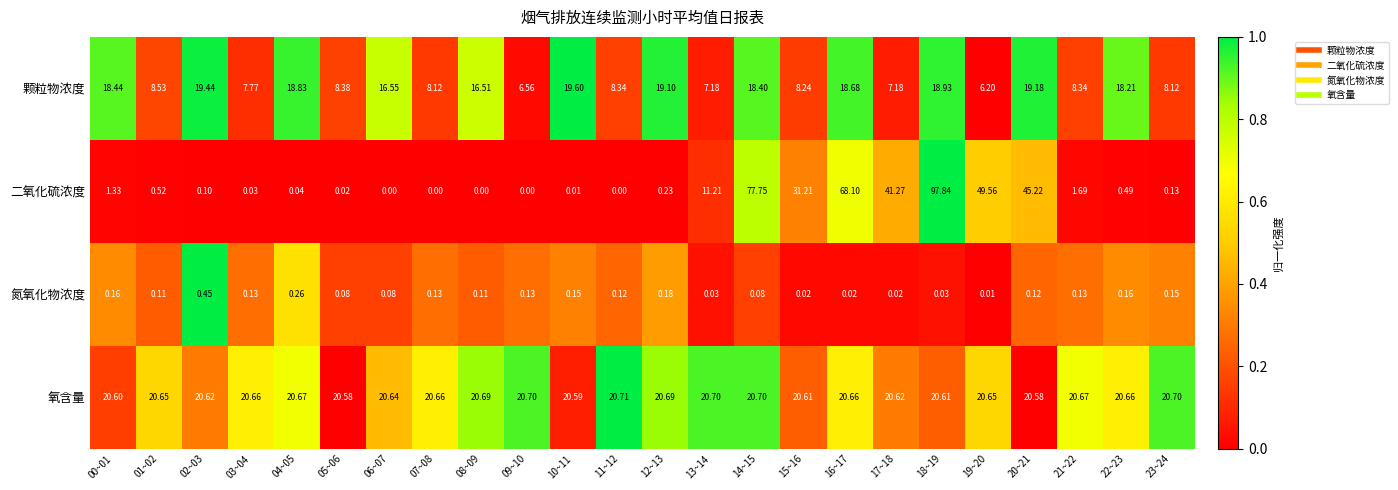

Which series has the largest total across all categories?

氧含量